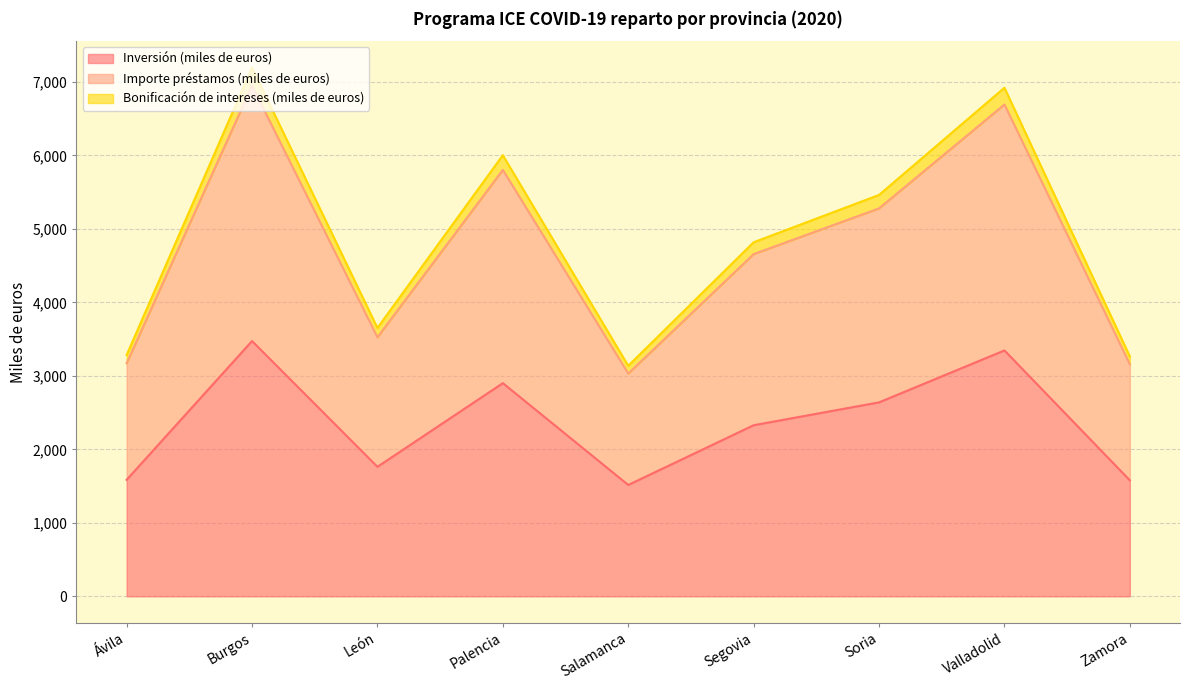

The value of Bonificación de intereses (miles de euros) at Zamora is 3265. True or false?

True